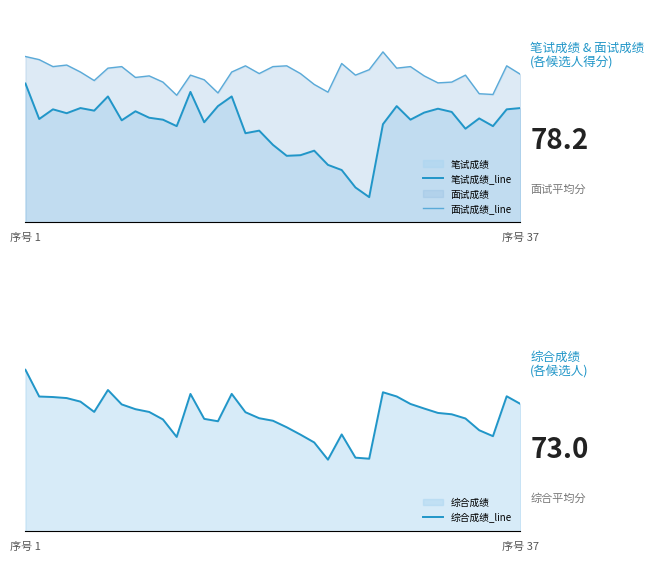

Reading left to right, extract all data points from this chart.

笔试成绩_line: 75.8	66.7	69.2	68.2	69.5	68.8	72.5	66.3	68.7	67.0	66.5	64.8	73.7	65.8	70.0	72.5	63.0	63.7	60.0	57.2	57.3	58.5	54.8	53.5	49.0	46.5	65.3	70.0	66.5	68.3	69.3	68.5	64.2	66.8	64.8	69.2	69.5
面试成绩_line: 82.8	82.0	80.2	80.6	78.8	76.6	79.8	80.2	77.4	77.8	76.2	72.8	78.0	76.8	73.4	78.8	80.4	78.4	80.2	80.4	78.4	75.6	73.6	81.0	78.0	79.4	84.0	79.8	80.2	77.8	76.0	76.2	78.0	73.2	73.0	80.4	78.2
综合成绩_line: 80.0	75.9	75.8	75.6	75.1	73.5	76.9	74.7	73.9	73.5	72.3	69.6	76.3	72.4	72.0	76.3	73.4	72.5	72.1	71.1	70.0	68.8	66.1	70.0	66.4	66.2	76.5	75.9	74.7	74.0	73.3	73.1	72.5	70.7	69.7	75.9	74.7